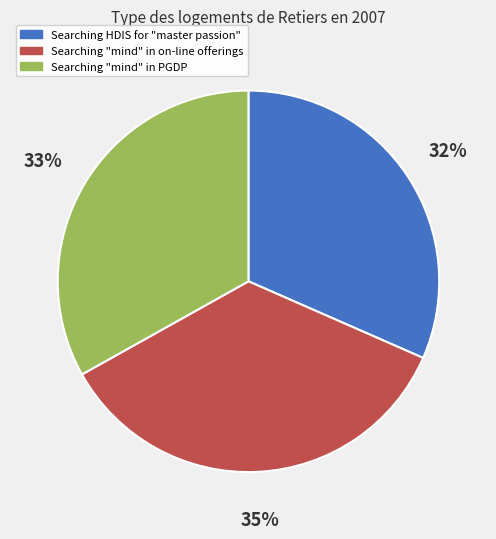

Rank the categories by value from lowest to highest.

Searching HDIS for "master passion", Searching "mind" in PGDP, Searching "mind" in on-line offerings